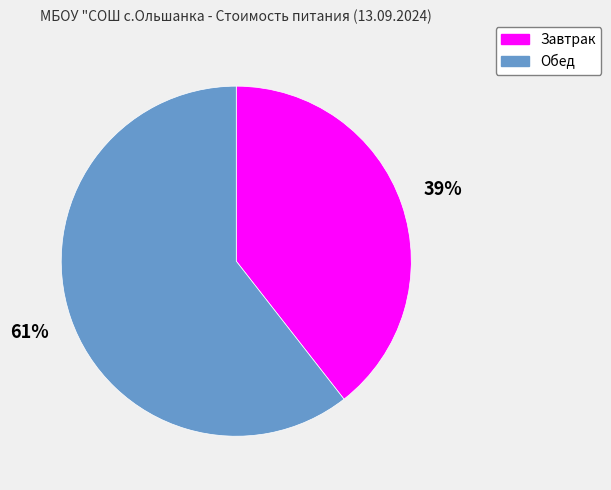

Count the number of slices in the pie.

2